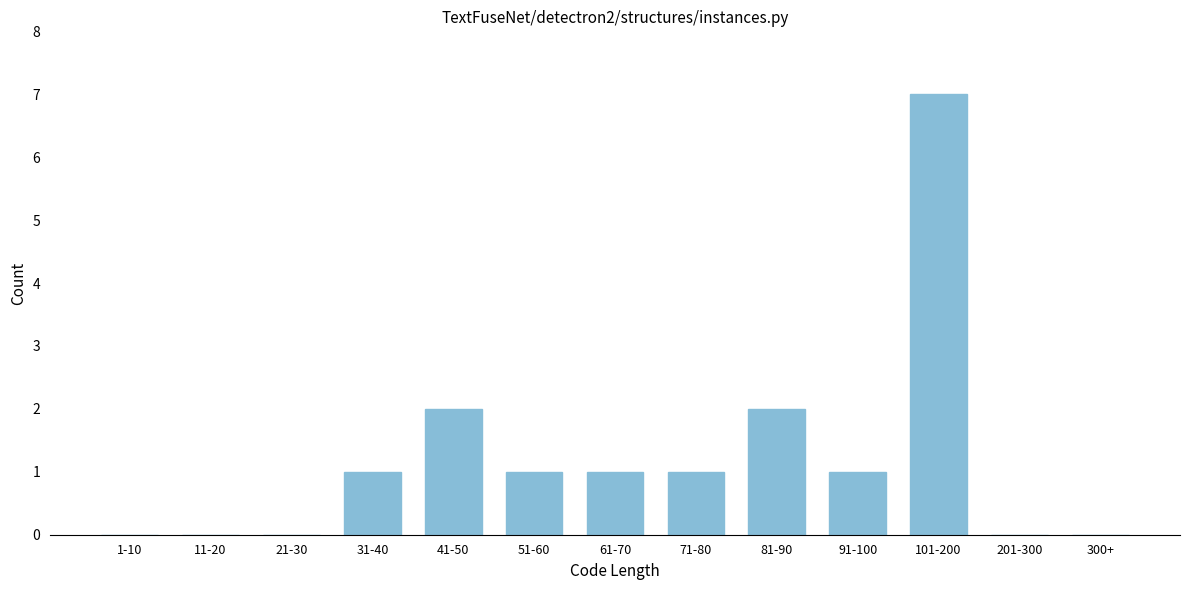

Reading left to right, transcribe all the data shown in this chart.

1-10=0	11-20=0	21-30=0	31-40=1	41-50=2	51-60=1	61-70=1	71-80=1	81-90=2	91-100=1	101-200=7	201-300=0	300+=0